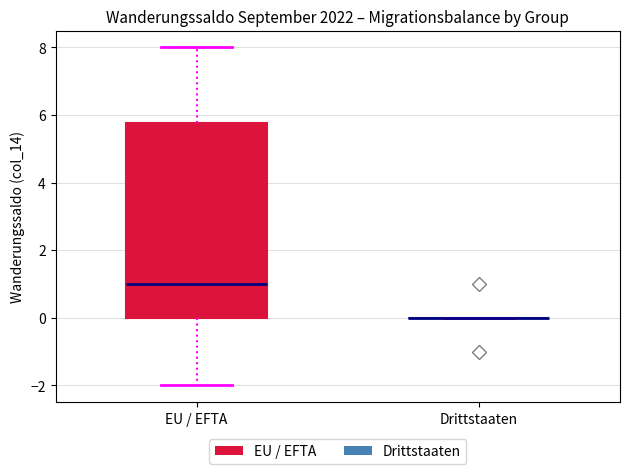

Where does the upper whisker of the box for EU / EFTA end on the y-axis? The values are not printed on the chart, so give them approximately, as read against the axis.

8.0